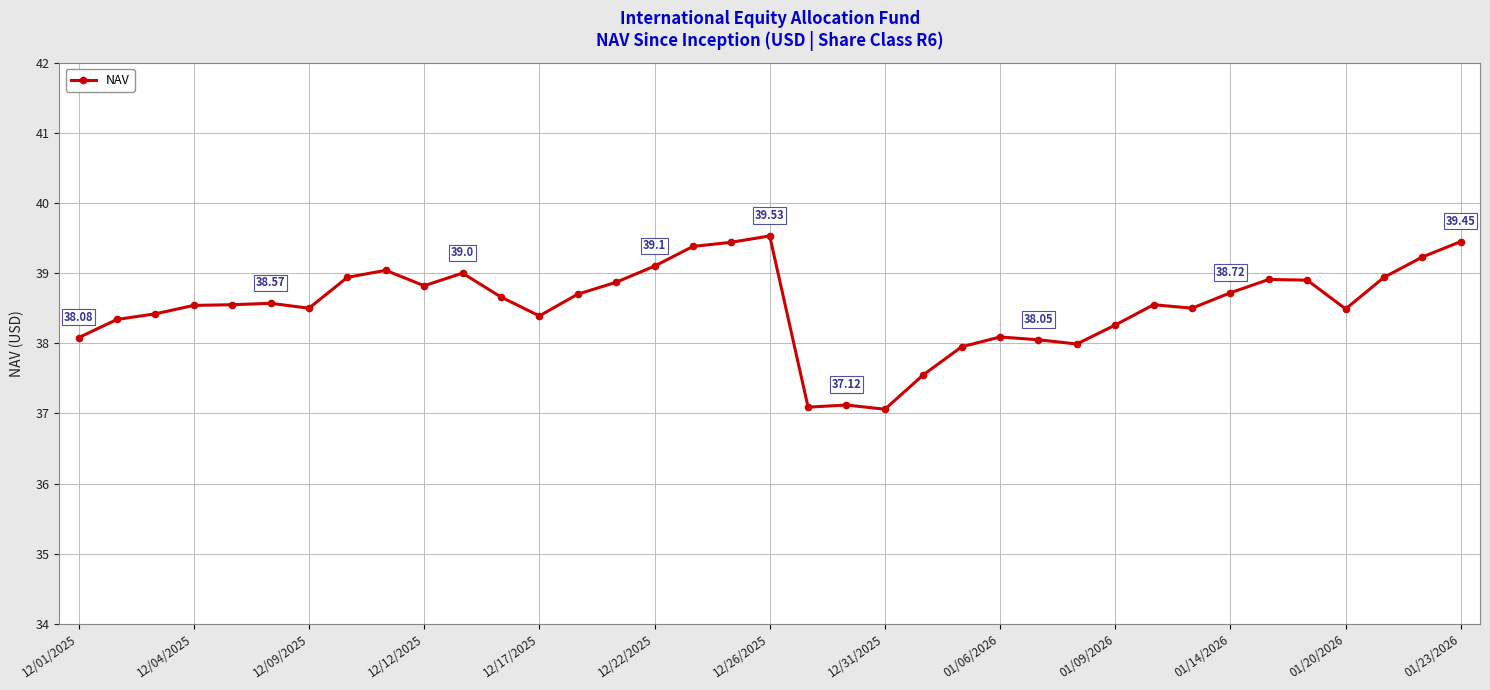

True or false: the data has more than 1 interior local peaks.

True